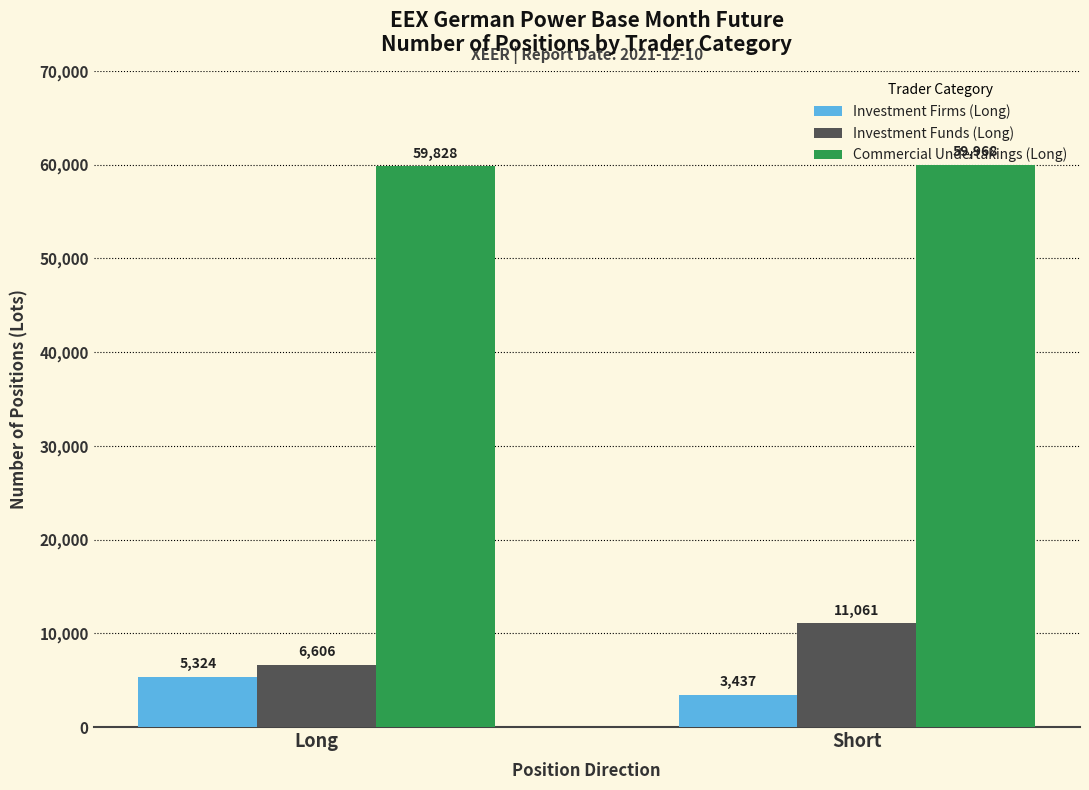

At which label does Commercial Undertakings (Long) reach its peak?

Short